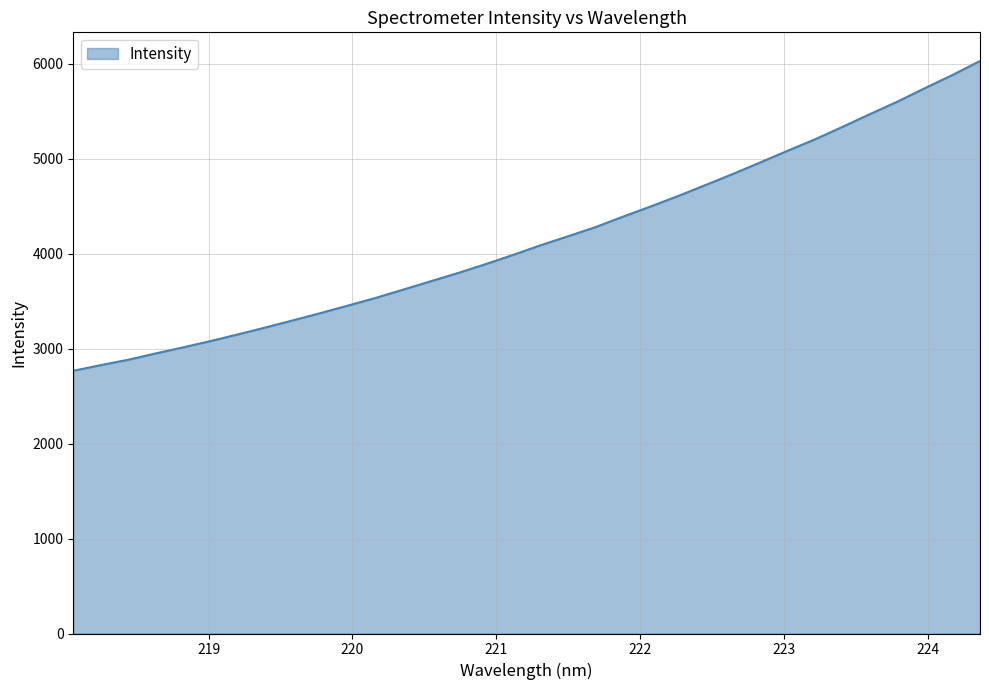

How many lines are shown in the chart?

1